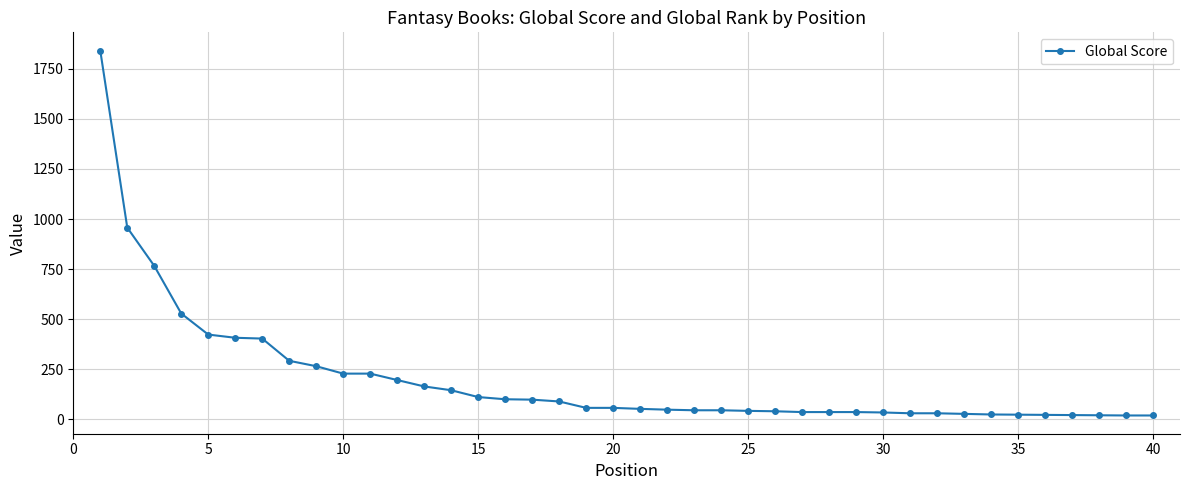

What is the greatest value displayed?

1841